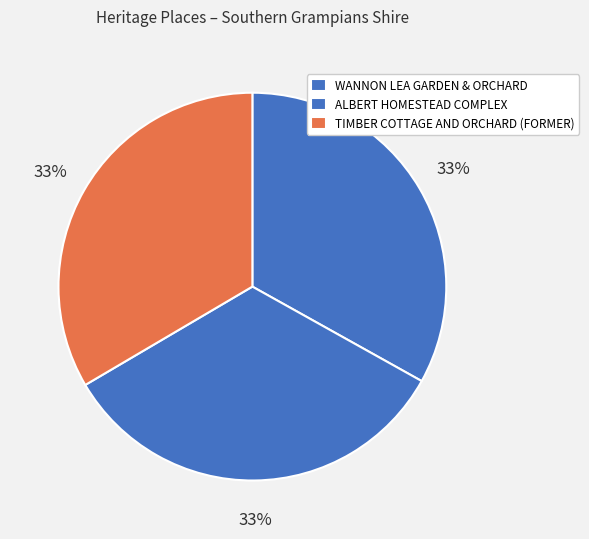

Which category has the biggest portion of the pie?

TIMBER COTTAGE AND ORCHARD (FORMER)